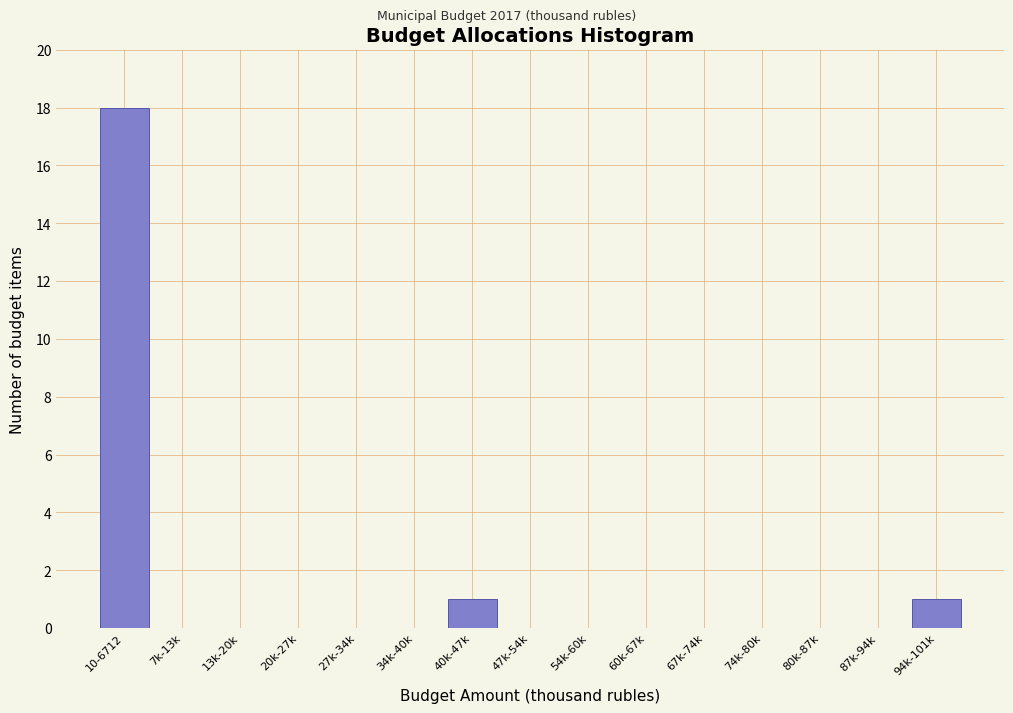

Reading left to right, transcribe all the data shown in this chart.

10-6712=18	7k-13k=0	13k-20k=0	20k-27k=0	27k-34k=0	34k-40k=0	40k-47k=1	47k-54k=0	54k-60k=0	60k-67k=0	67k-74k=0	74k-80k=0	80k-87k=0	87k-94k=0	94k-101k=1